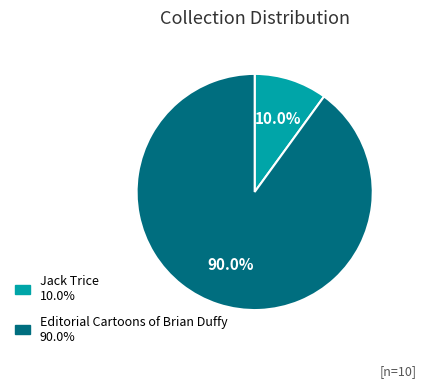

Does any single category account for the majority?

Yes